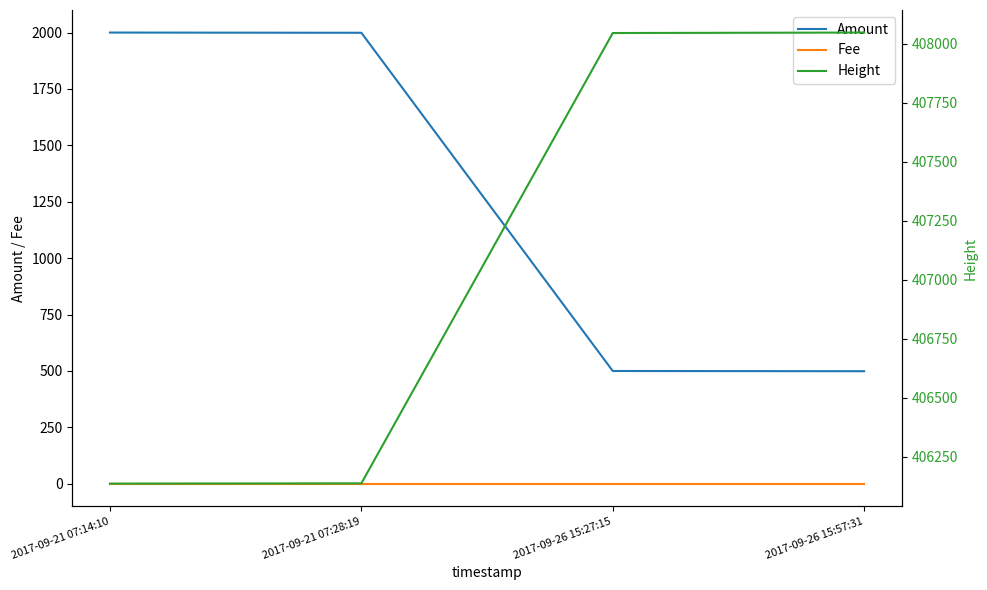

How many data points in Height are above 408046?

1